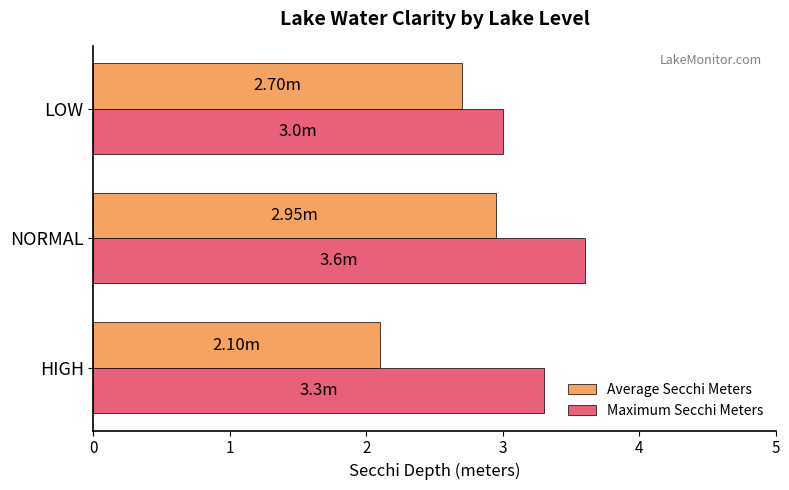

What are all the series names shown in the legend?

Average Secchi Meters, Maximum Secchi Meters